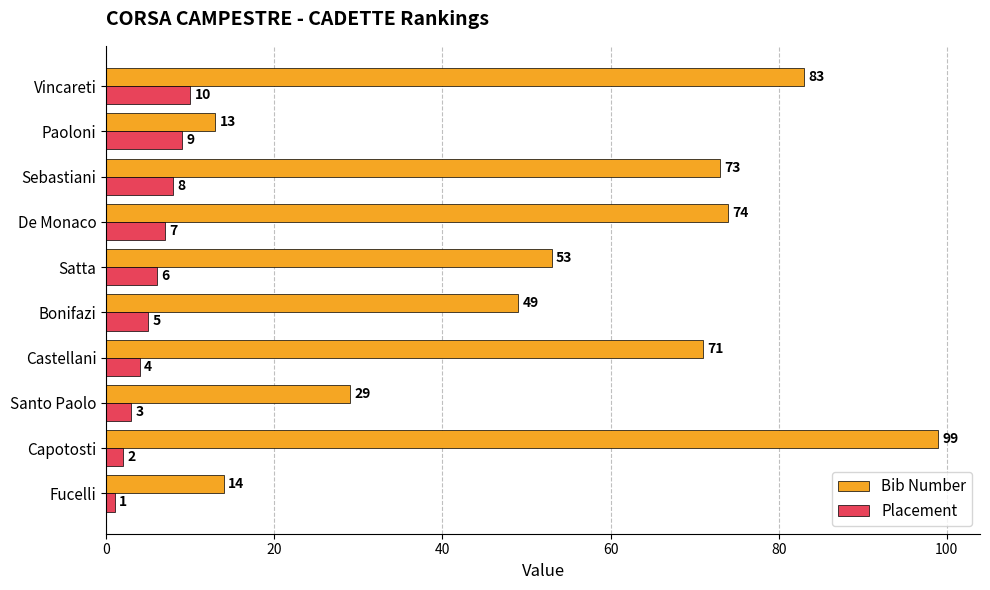

How many Placement values are between 3 and 8?

6